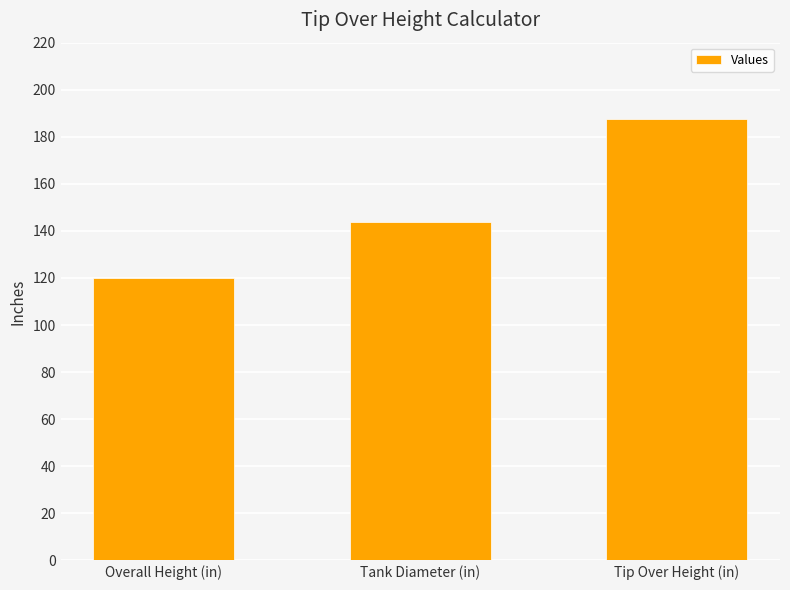

Reading left to right, what are all the values shown in this chart?

120.0	144.0	187.4